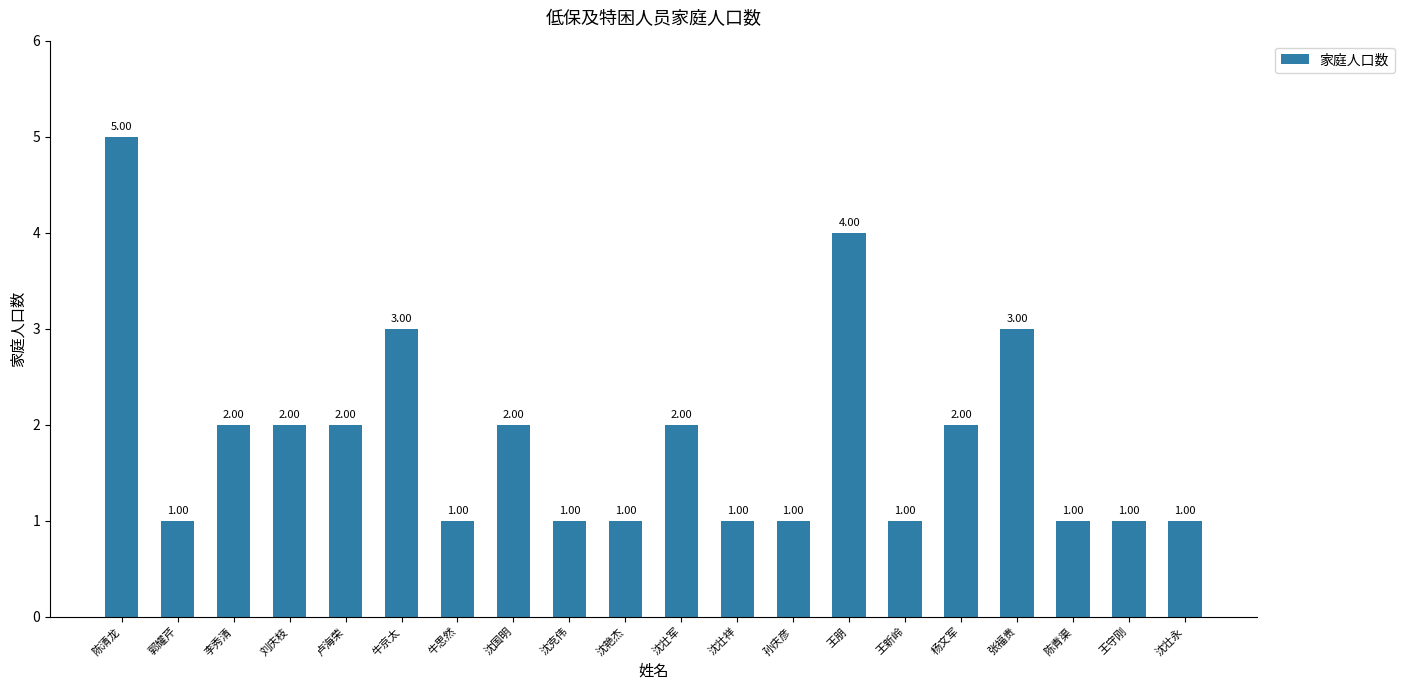

What is the label of the 8th bar from the right?

孙庆彦